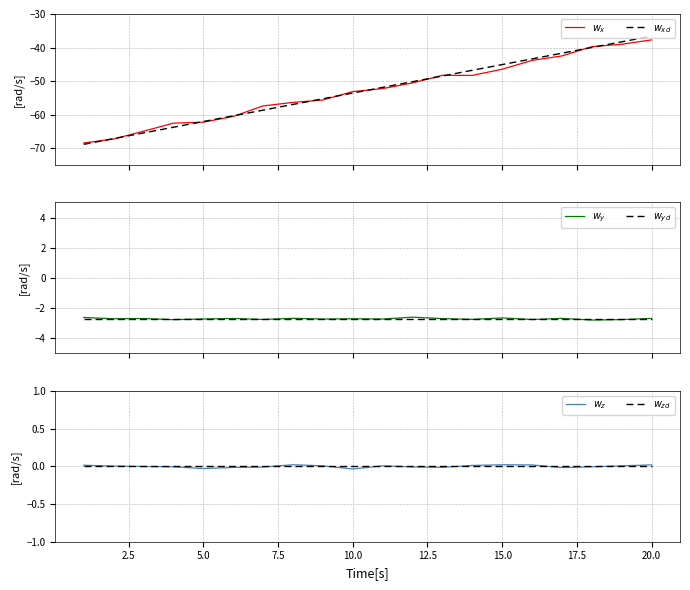

Which series has the widest spread of values?

$w_{xd}$